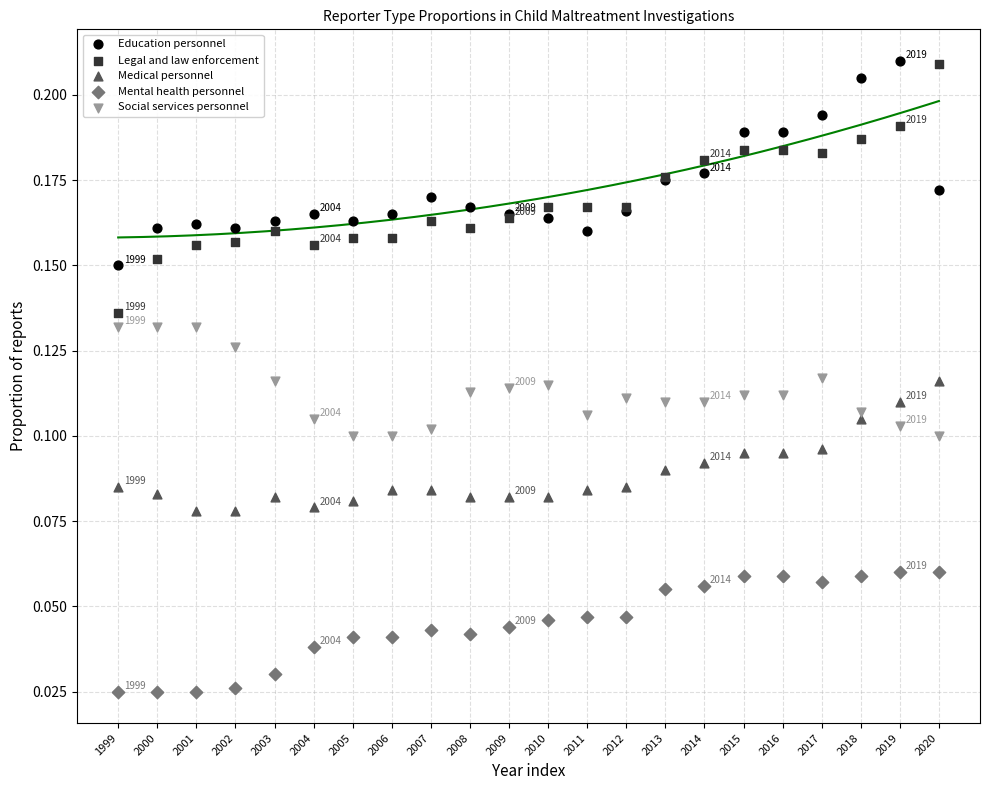

Which series has the largest Y range (max minus min)?

Legal and law enforcement